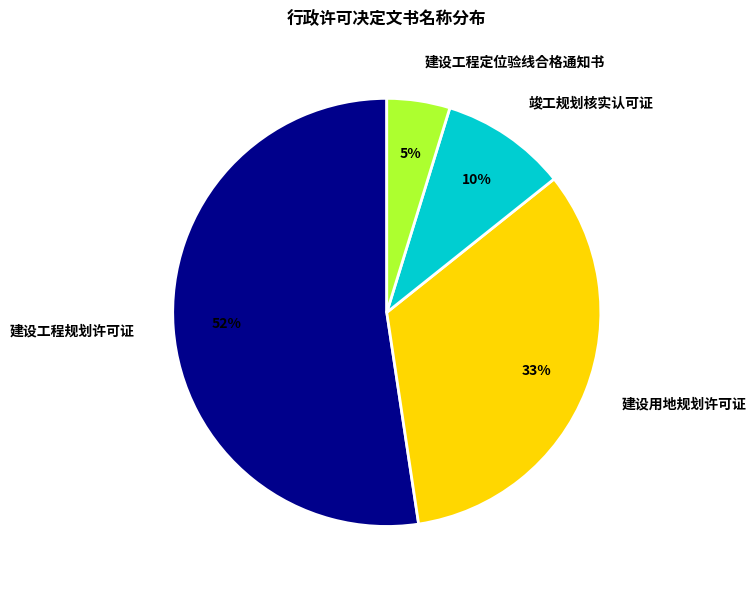

To the nearest percent, what is the combined percentage of 竣工规划核实认可证 and 建设工程规划许可证?

62%